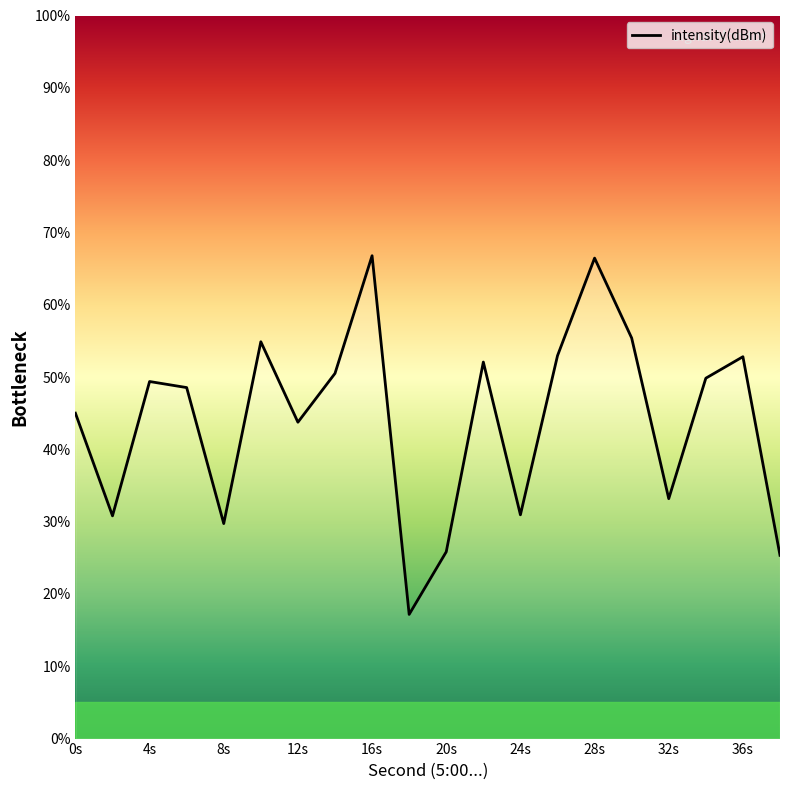

What is the sum of all values?

881.4